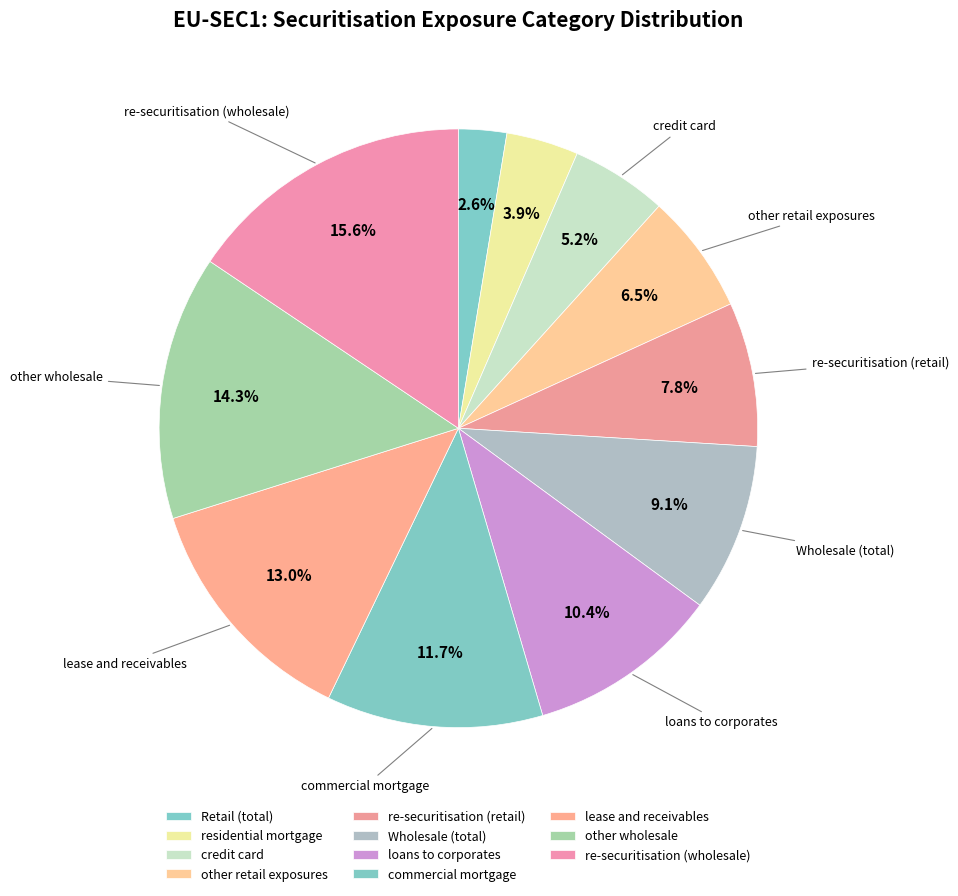

True or false: lease and receivables accounts for 13% of the total.

True